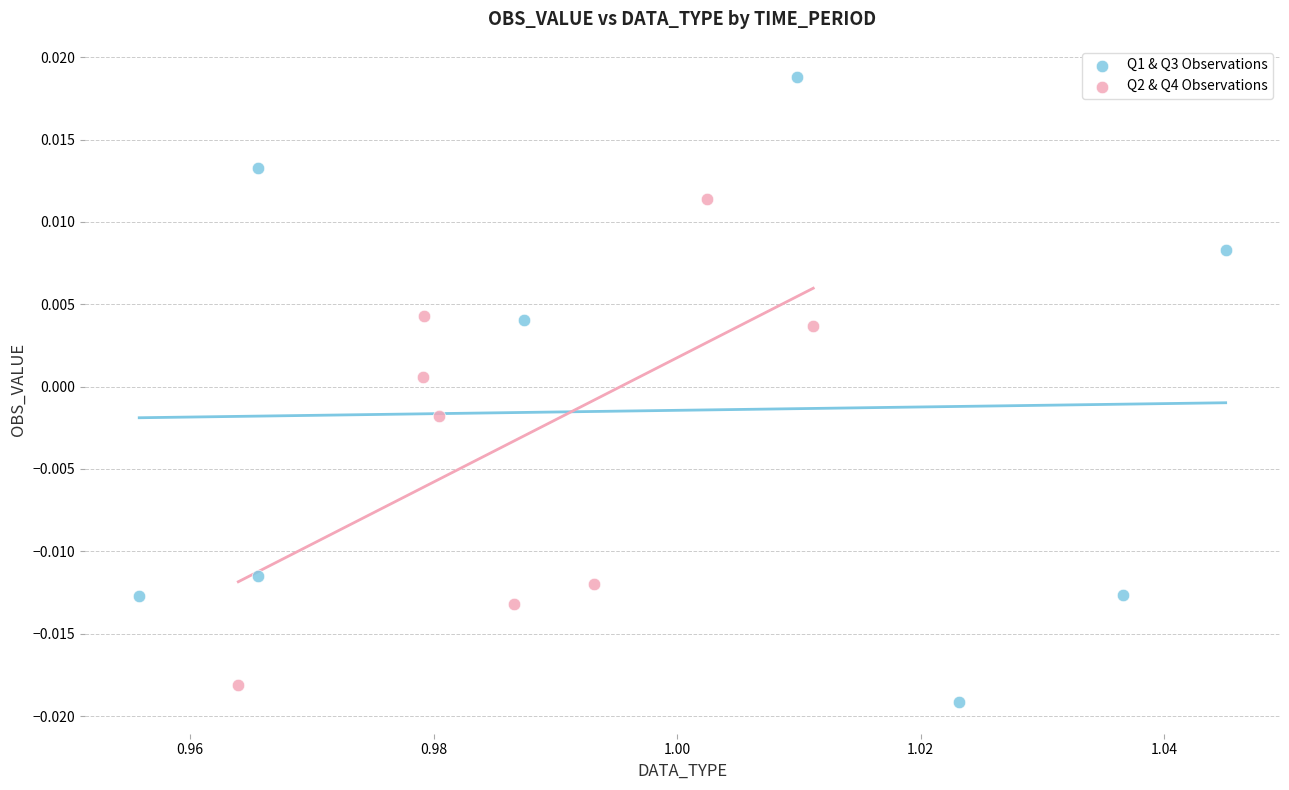

Which series contains the highest Y value?

Q1 & Q3 Observations